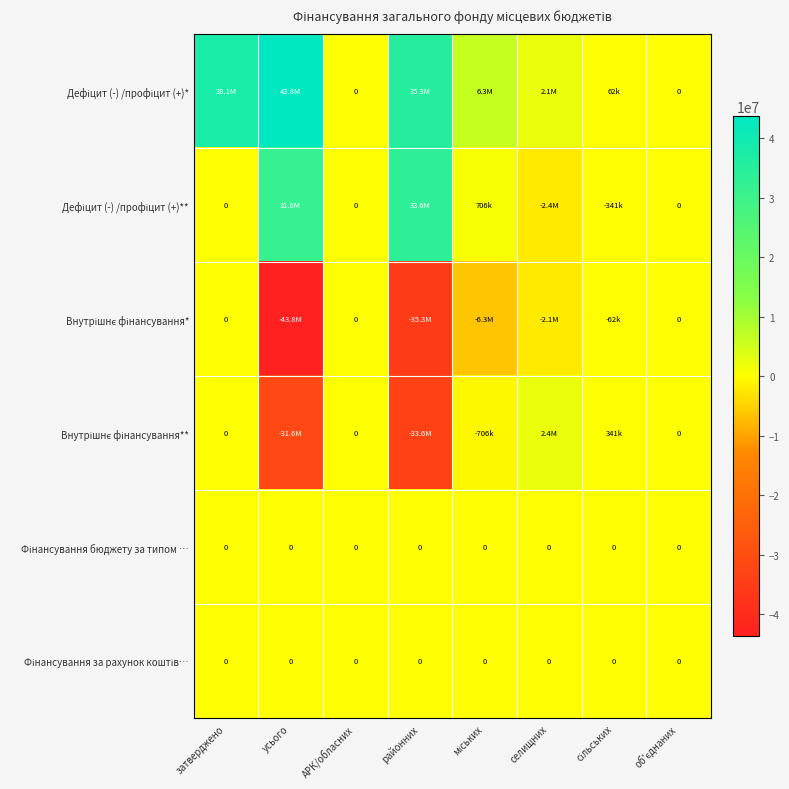

Which label corresponds to the smallest value in the chart?

усього